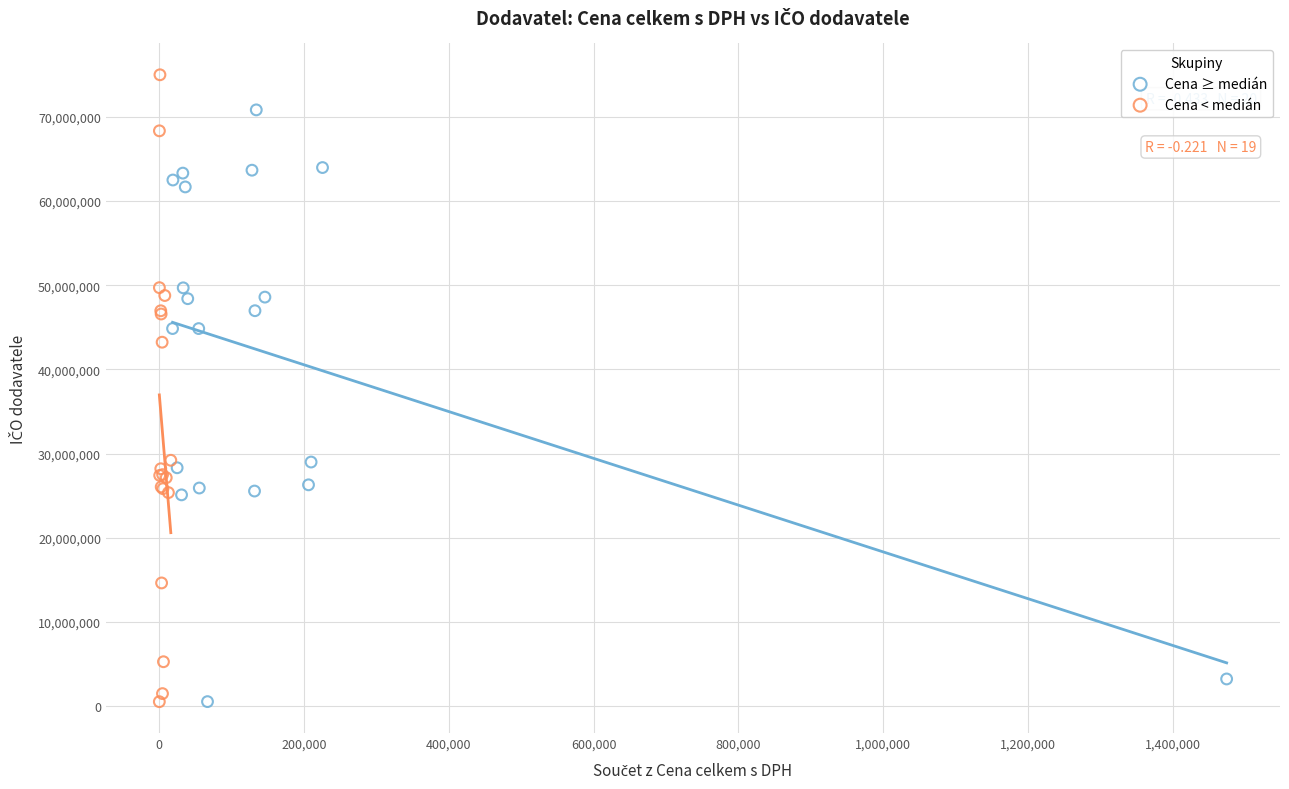

Which series reaches the maximum Y coordinate?

Cena < medián